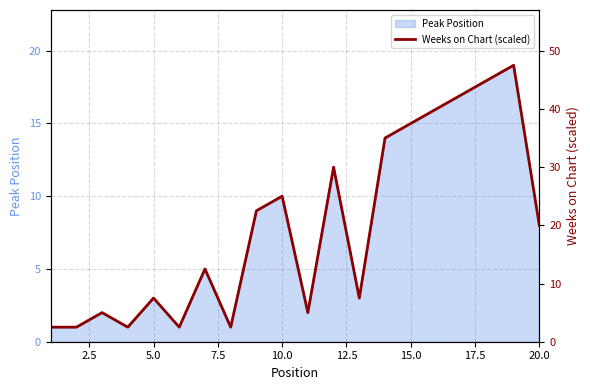

Between 20.0 and 14, which is larger?

14